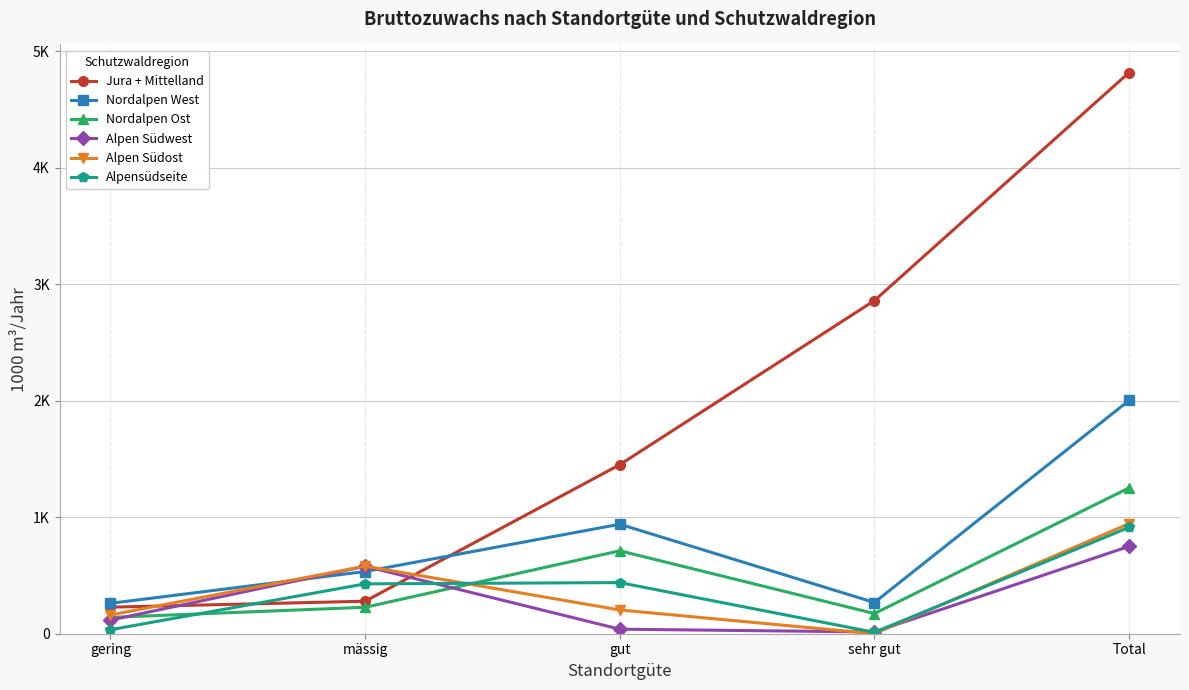

True or false: Alpen Südost and Nordalpen Ost intersect in this chart.

True